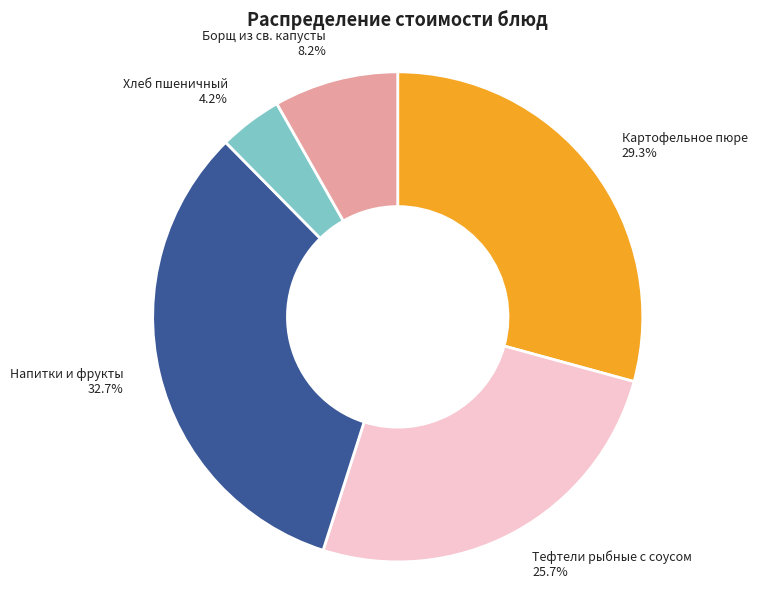

Does any single category account for the majority?

No